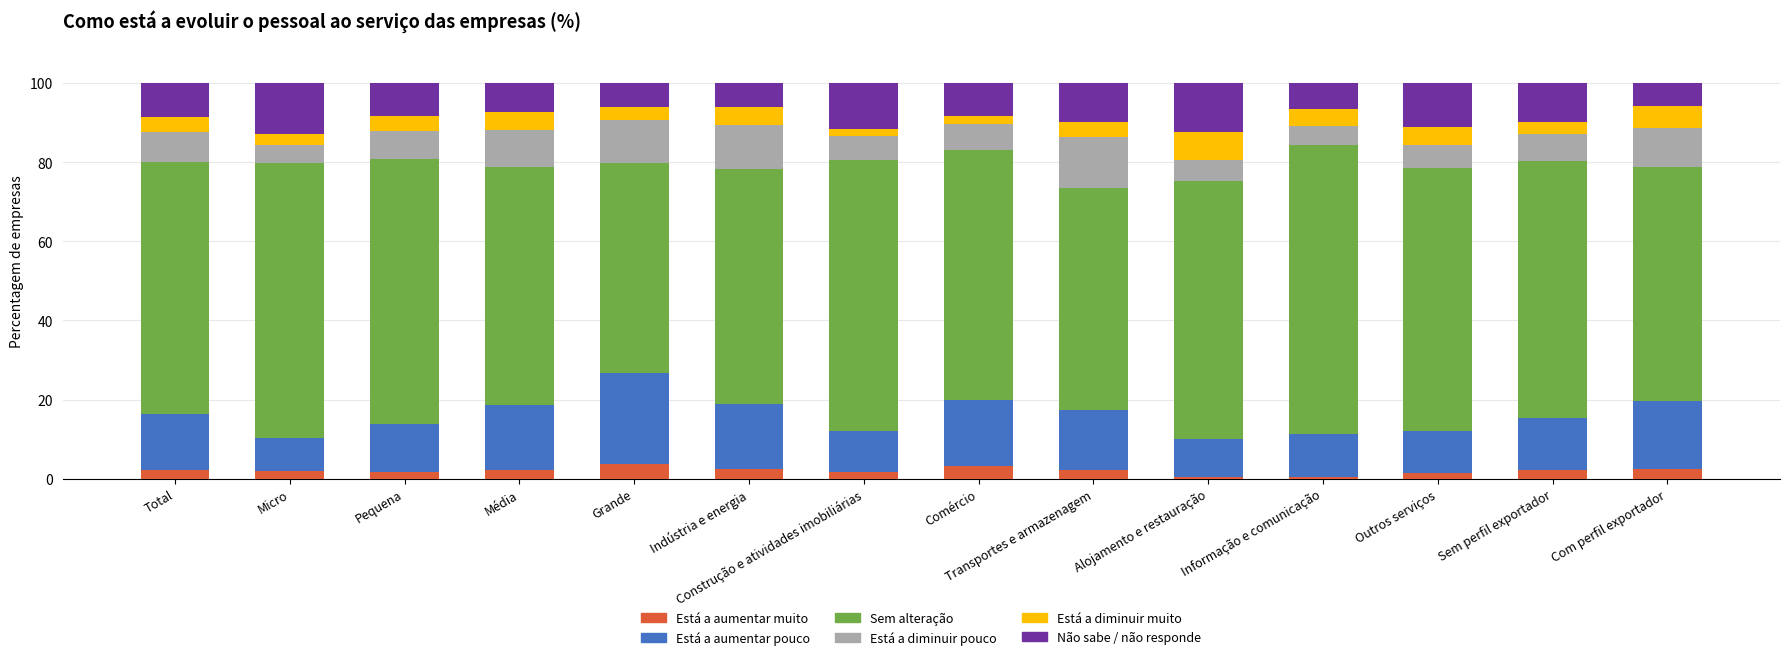

Are the bars grouped side by side (vs. stacked)?

No